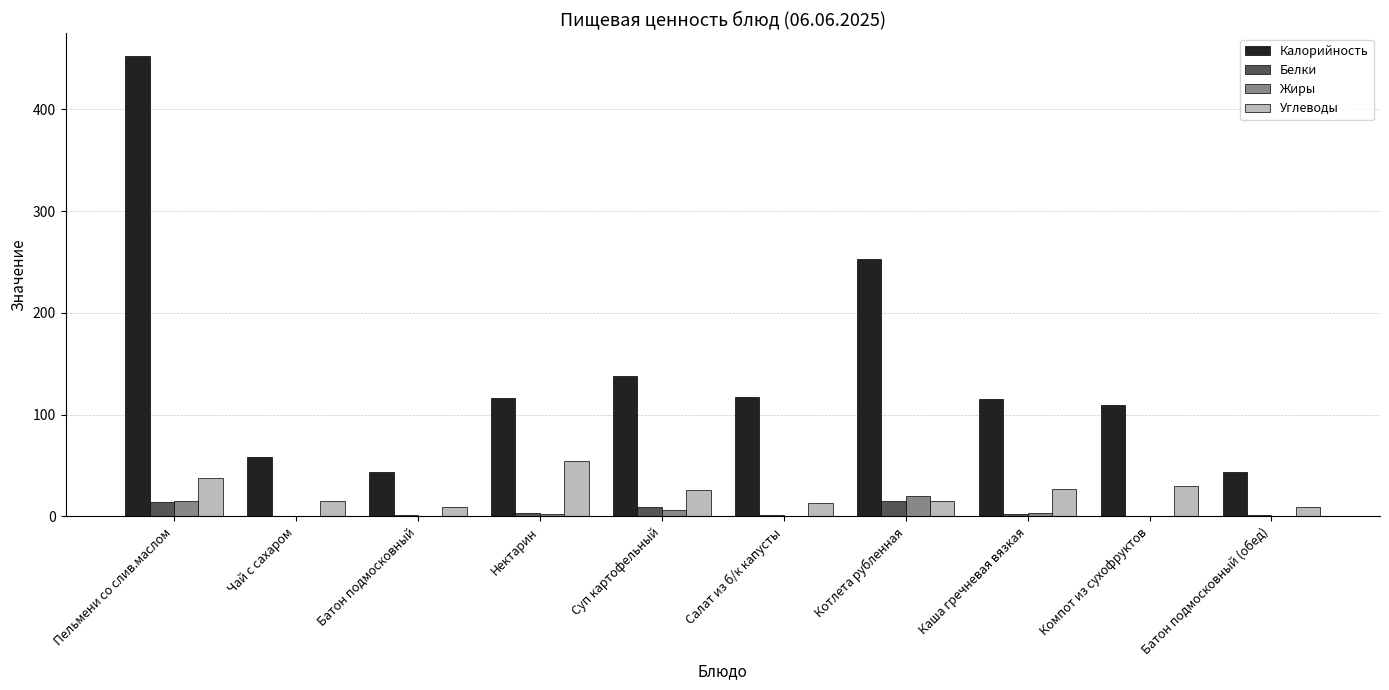

What is the highest value of the Белки series?

15.0